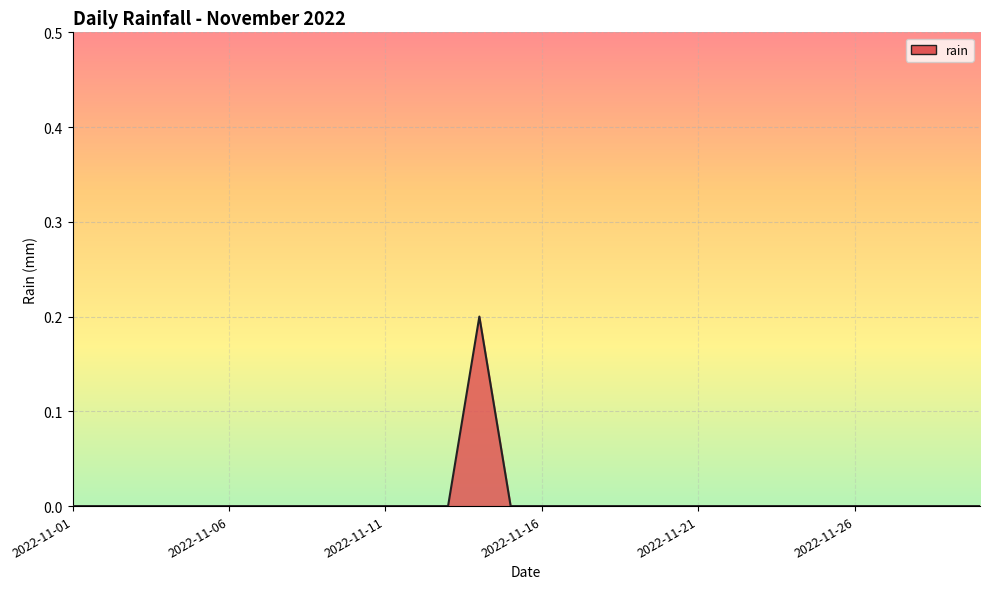

Rank the categories by value from highest to lowest.

2022-11-14, 2022-11-01, 2022-11-02, 2022-11-03, 2022-11-04, 2022-11-05, 2022-11-06, 2022-11-07, 2022-11-08, 2022-11-09, 2022-11-10, 2022-11-11, 2022-11-12, 2022-11-13, 2022-11-15, 2022-11-16, 2022-11-17, 2022-11-18, 2022-11-19, 2022-11-20, 2022-11-21, 2022-11-22, 2022-11-23, 2022-11-24, 2022-11-25, 2022-11-26, 2022-11-27, 2022-11-28, 2022-11-29, 2022-11-30